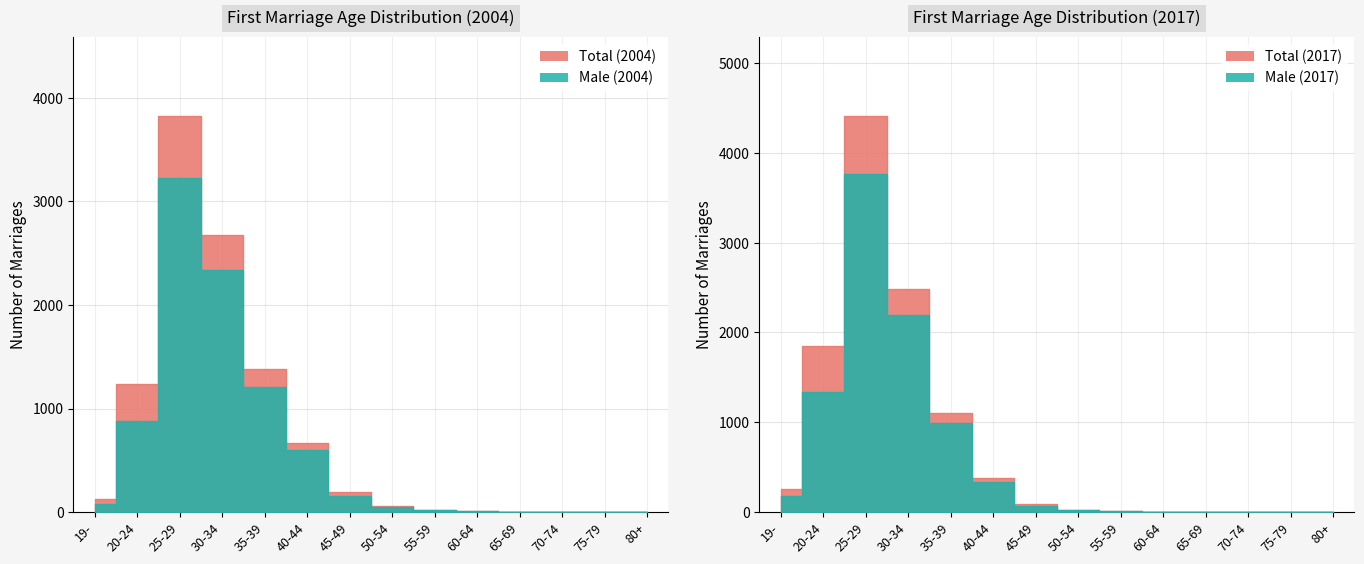

At which category is the sum across all series the highest?

25-29